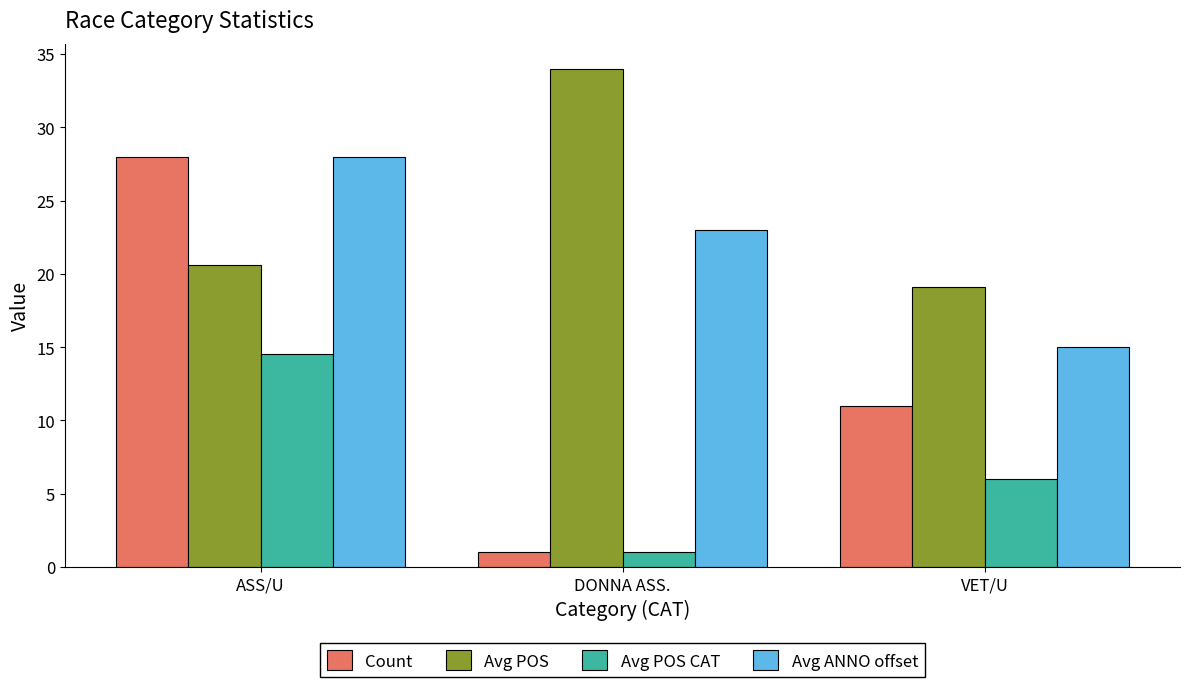

What is the value of the Avg ANNO offset bar at the 2nd from the left?

23.0